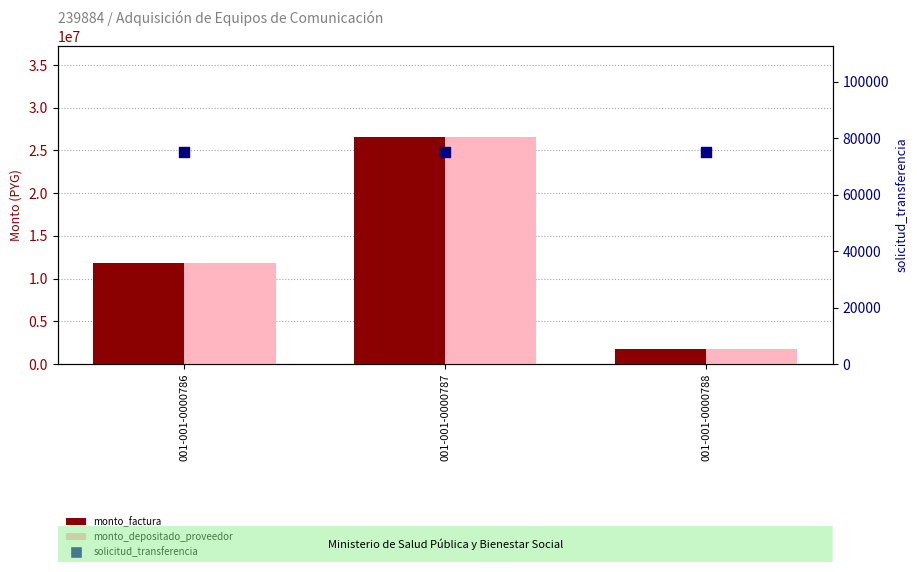

At how many categories does at least one series exceed 11623166?

2